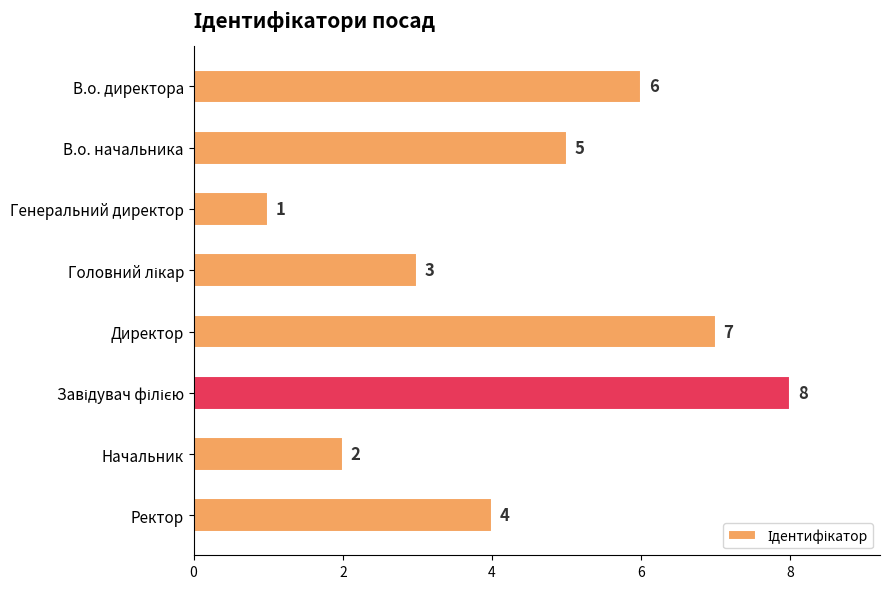

The chart shows a value of 8 at В.о. начальника. True or false?

False